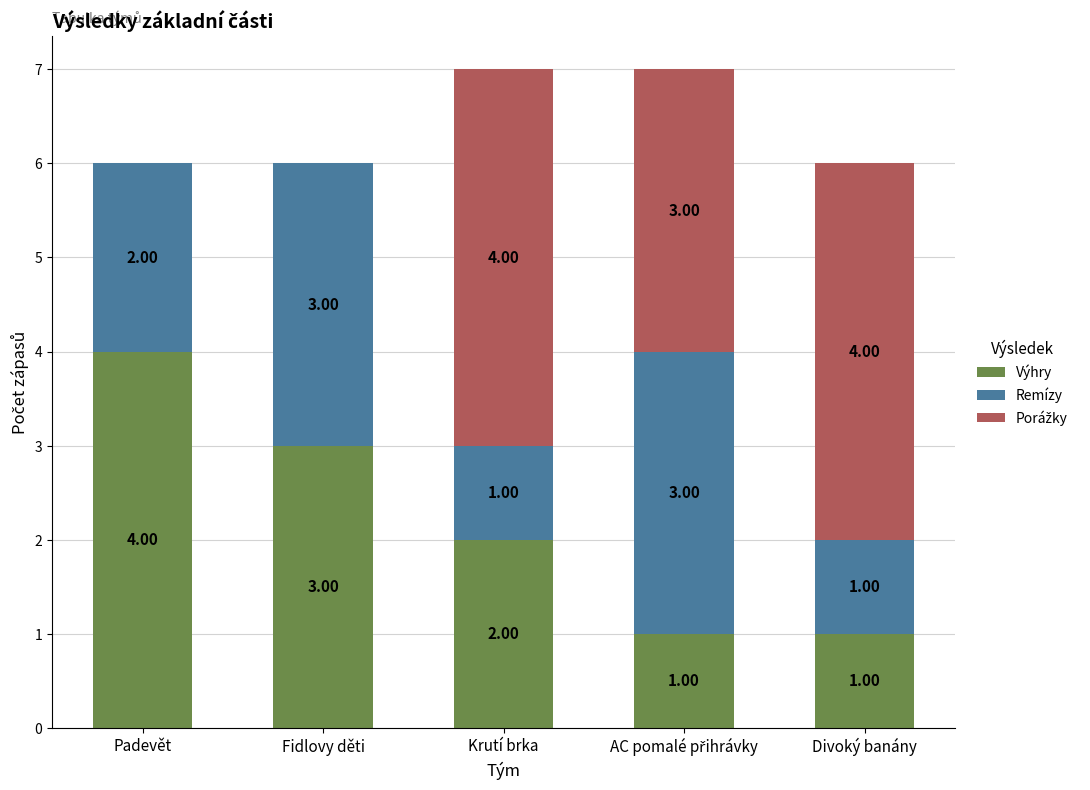

At which label is Výhry closest to 2?

Krutí brka